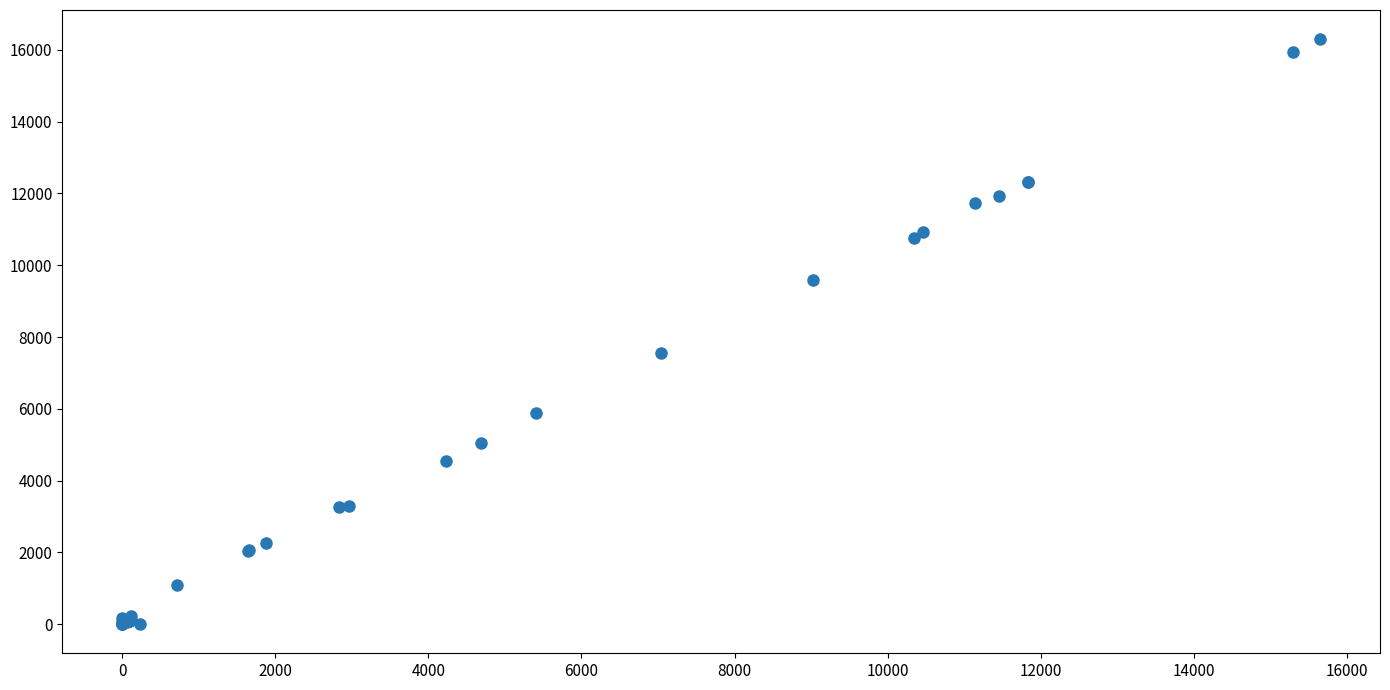

What Y value in the scatter plot is closest to 8149?

7544.8